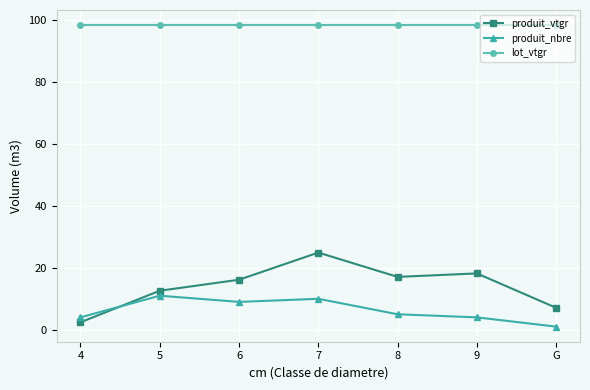

At which category does produit_nbre reach its first local valley?

6